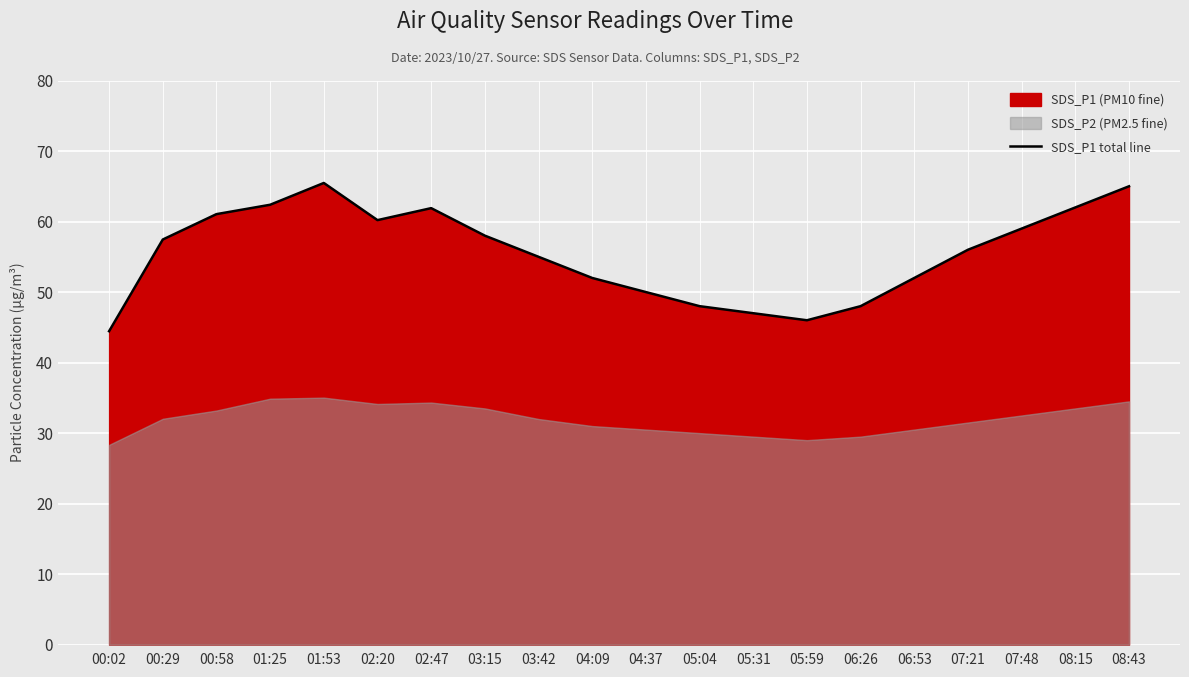

List the labels in order of value, largest first.

01:53, 08:43, 01:25, 08:15, 02:47, 00:58, 02:20, 07:48, 03:15, 00:29, 07:21, 03:42, 04:09, 06:53, 04:37, 05:04, 06:26, 05:31, 05:59, 00:02